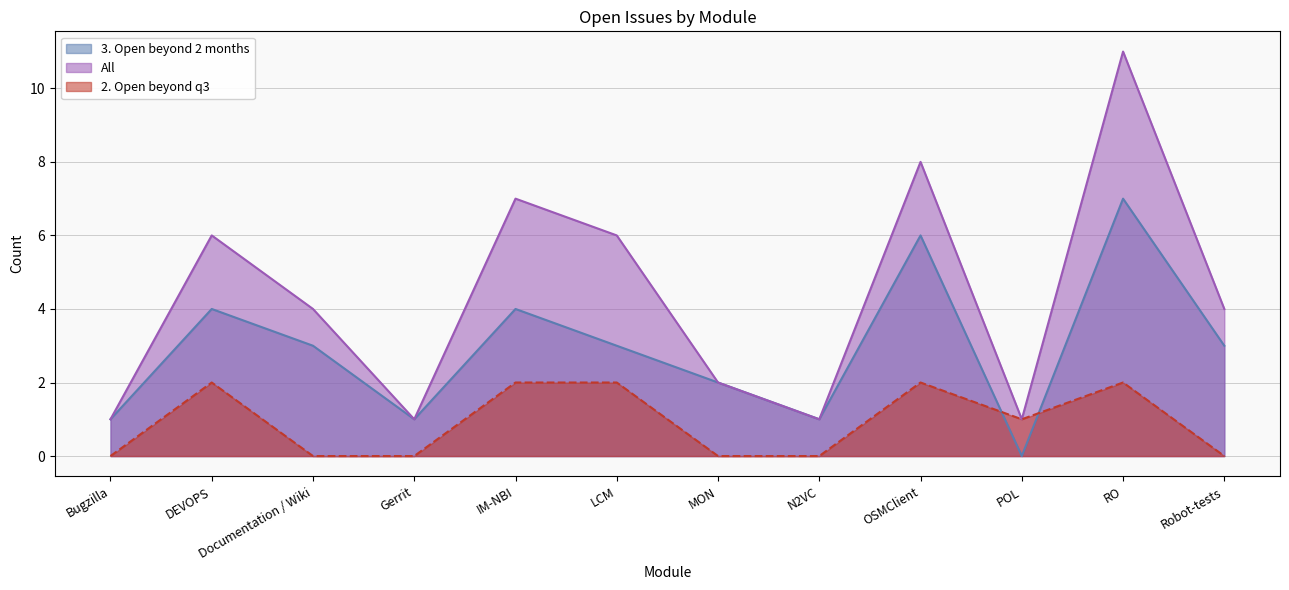

Between Bugzilla and IM-NBI, which series saw the biggest shift?

All